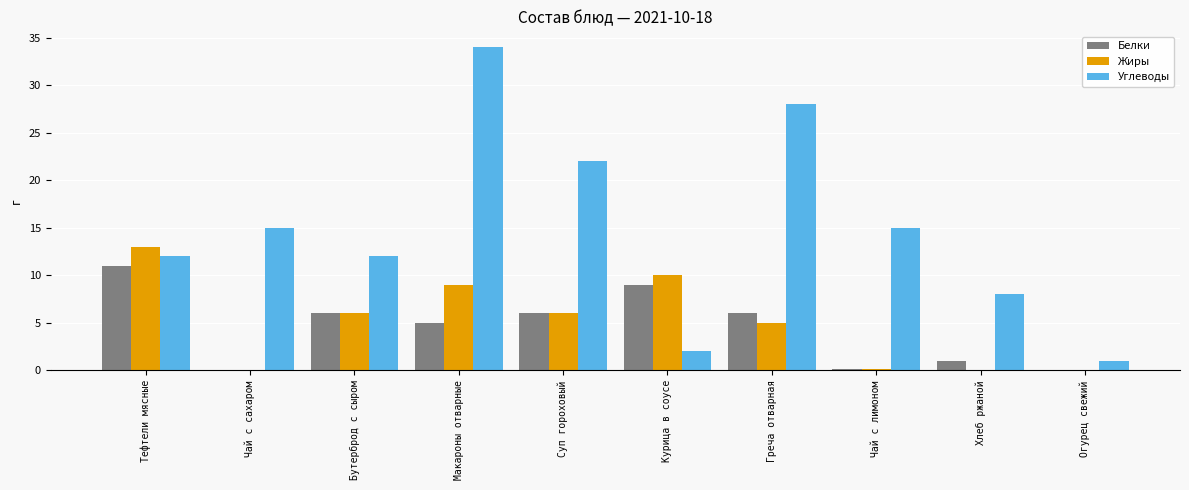

Read the Белки value at Бутерброд с сыром.

6.0